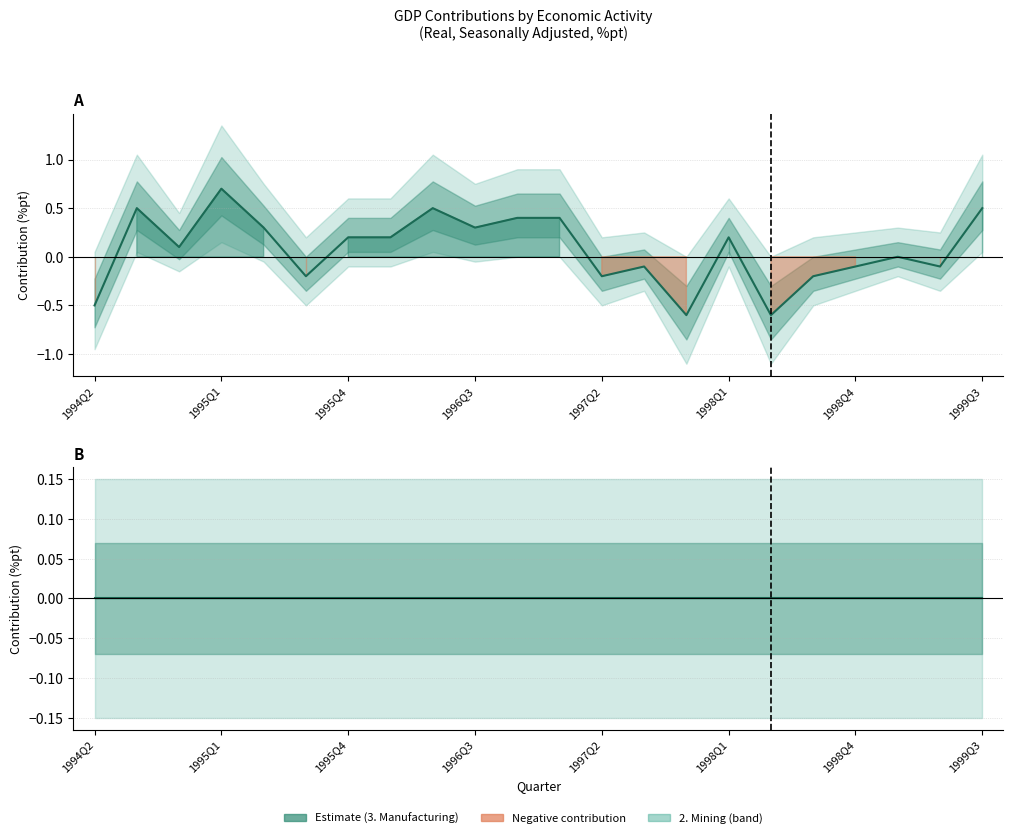

Is it true that 2. Mining equals 0.0 at 1999Q3?

True